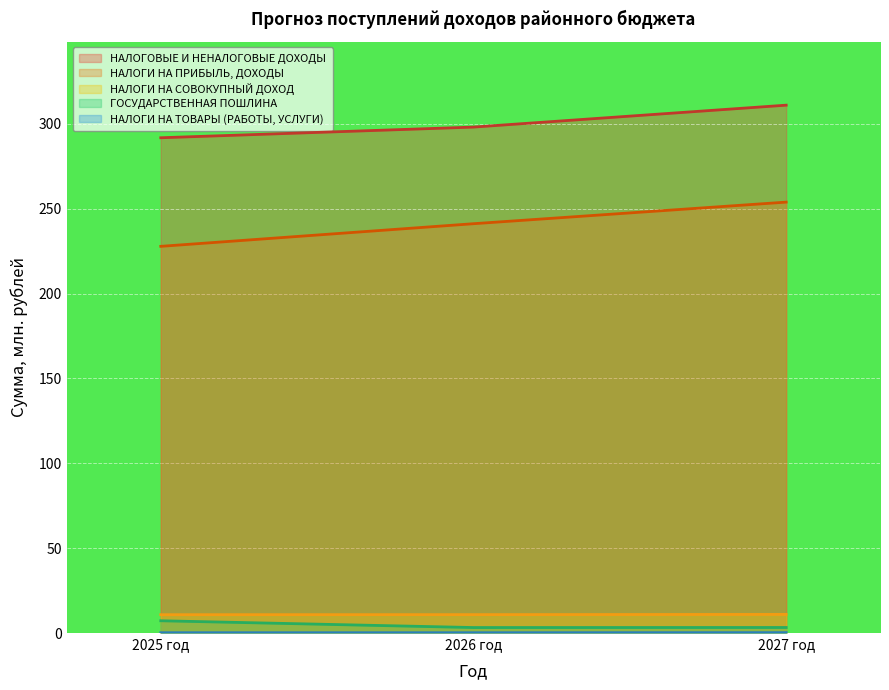

How many lines are shown in the chart?

5